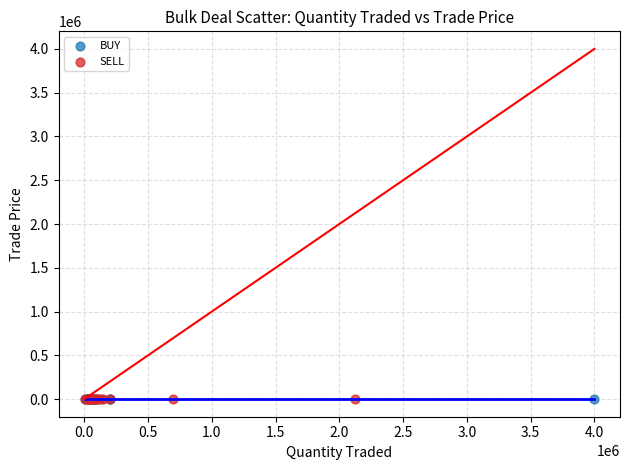

What are all the series names shown in the legend?

BUY, SELL